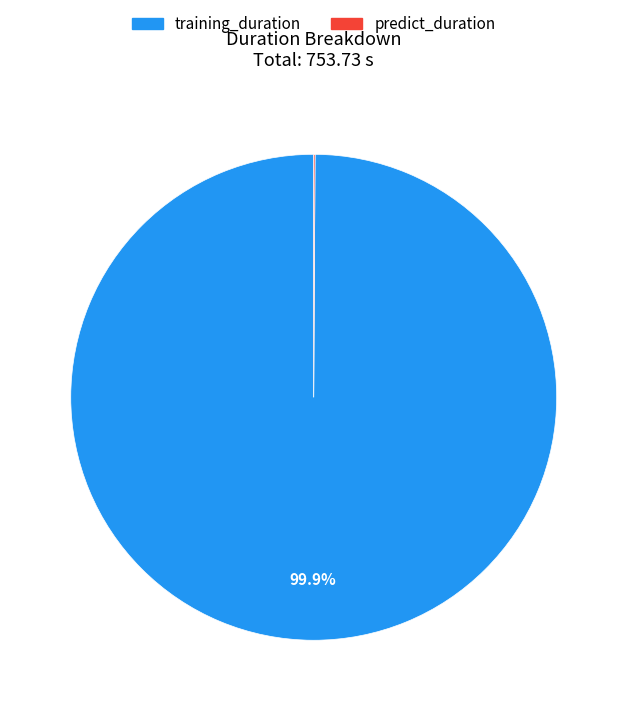

To the nearest percent, what percentage of the pie is training_duration?

100%